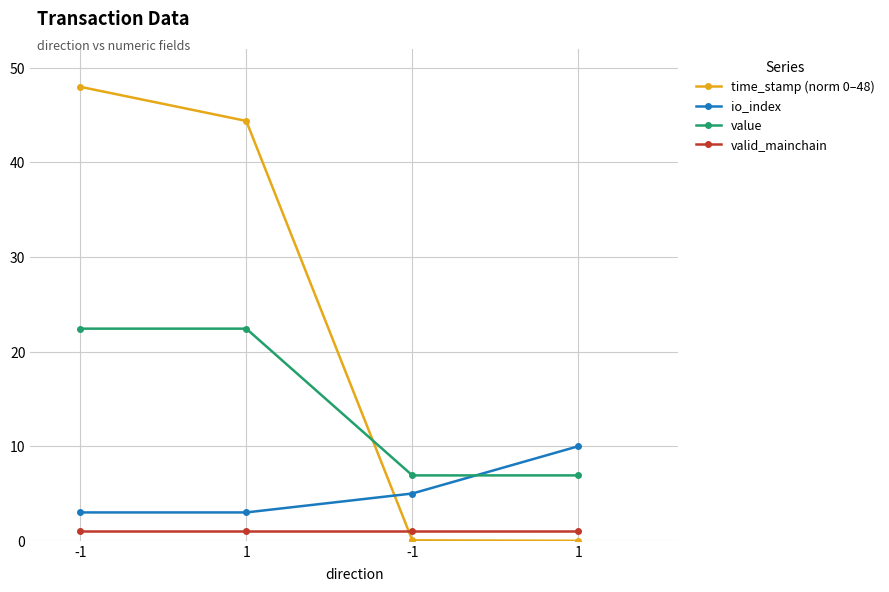

How many data points does each series have?

4